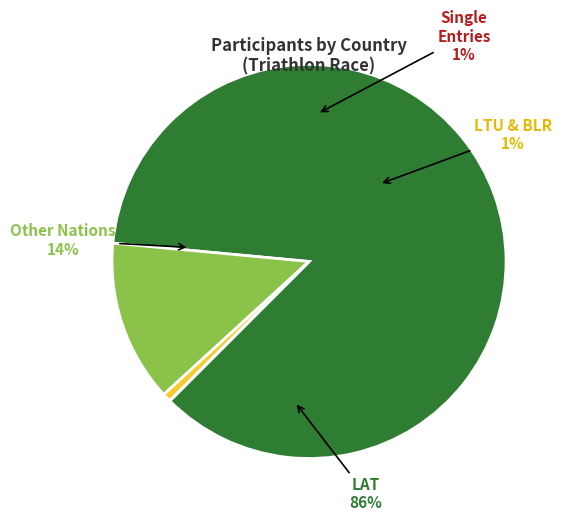

What percentage is the LAT slice, to the nearest percent?

86%